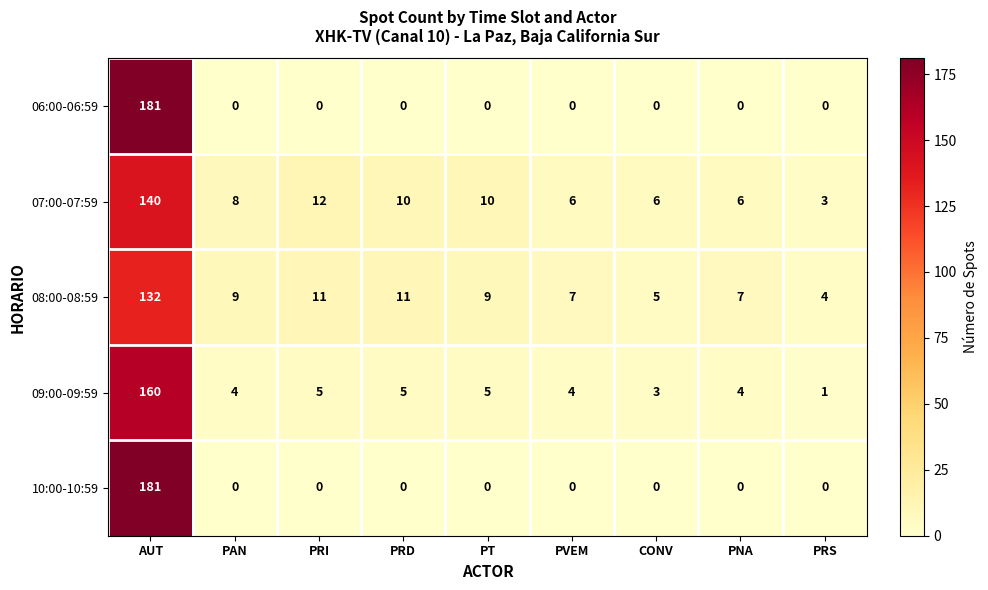

Where does the 07:00-07:59 series first go above 8?

AUT